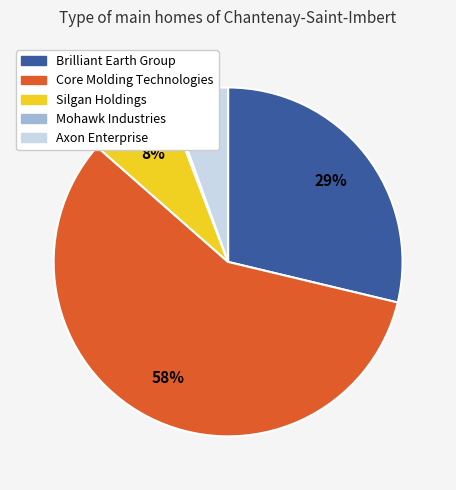

Which category has the biggest portion of the pie?

Core Molding Technologies